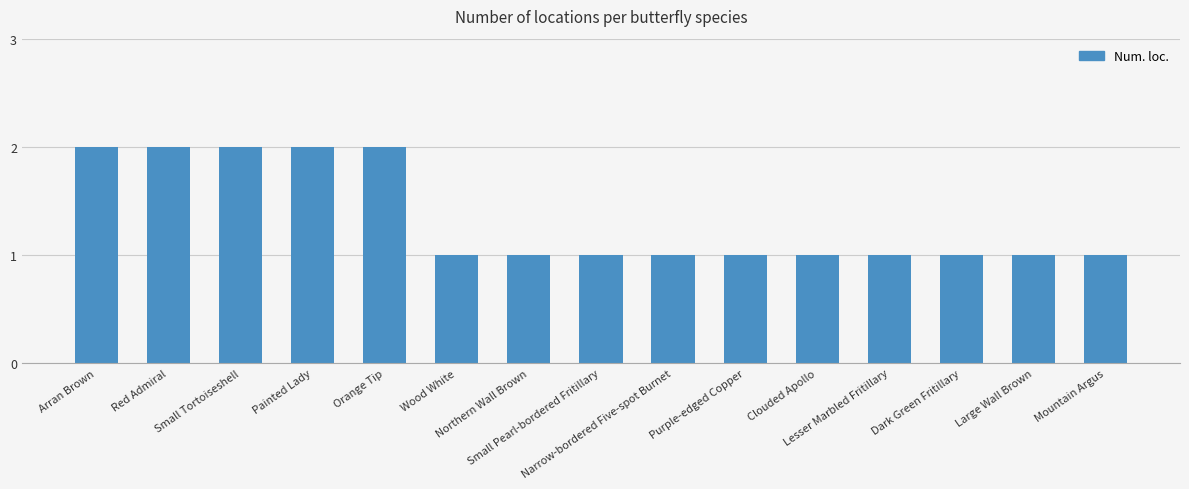

What is the value of the 2nd bar from the left?

2